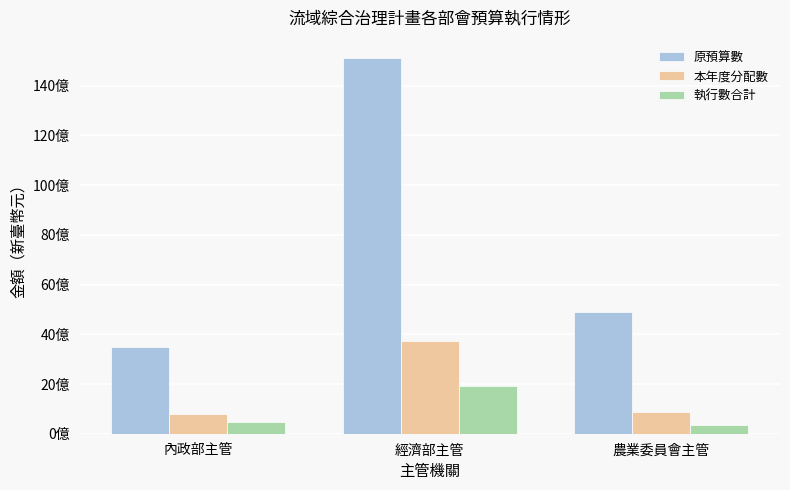

Does the chart contain stacked bars?

No